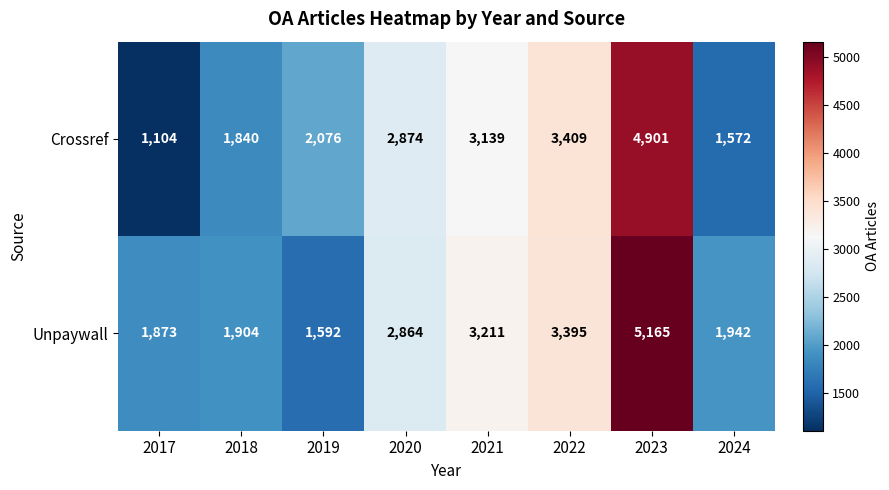

List the series in order of their overall mean, lowest first.

Crossref, Unpaywall